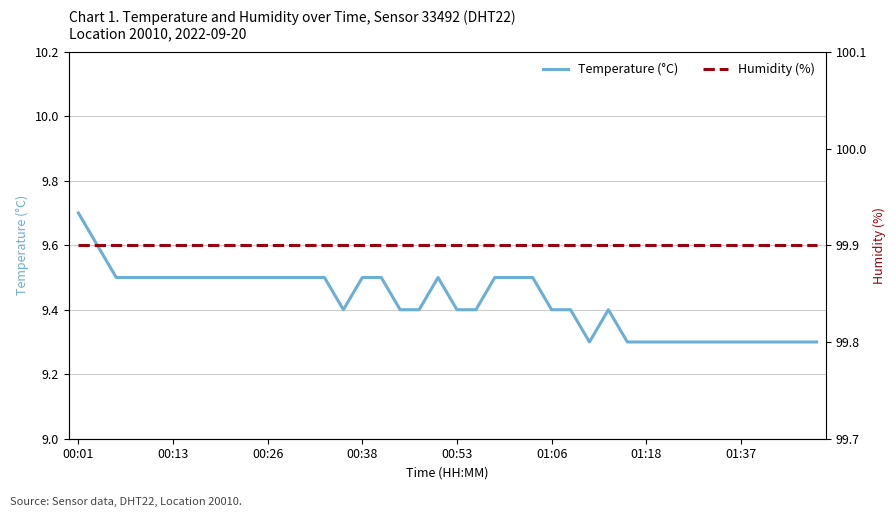

Which category has the highest value in the Temperature (°C) series?

00:01